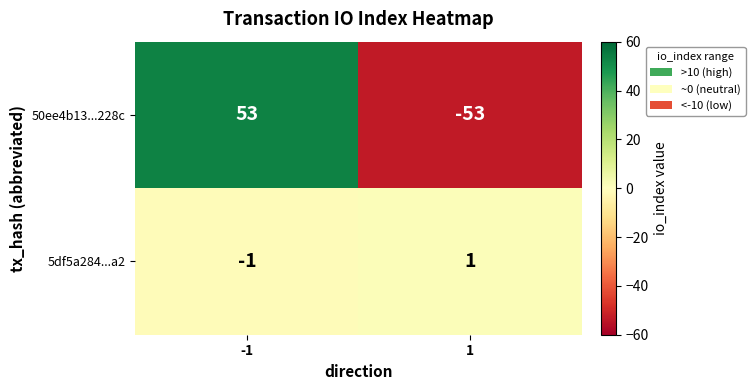

What is the total value across all series at -1?

52